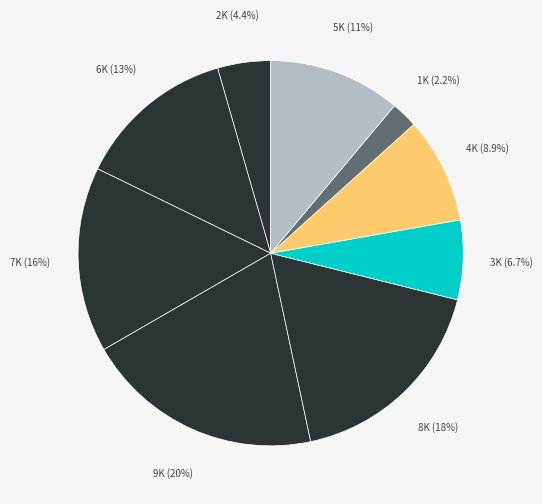

How many segments does this pie chart have?

9